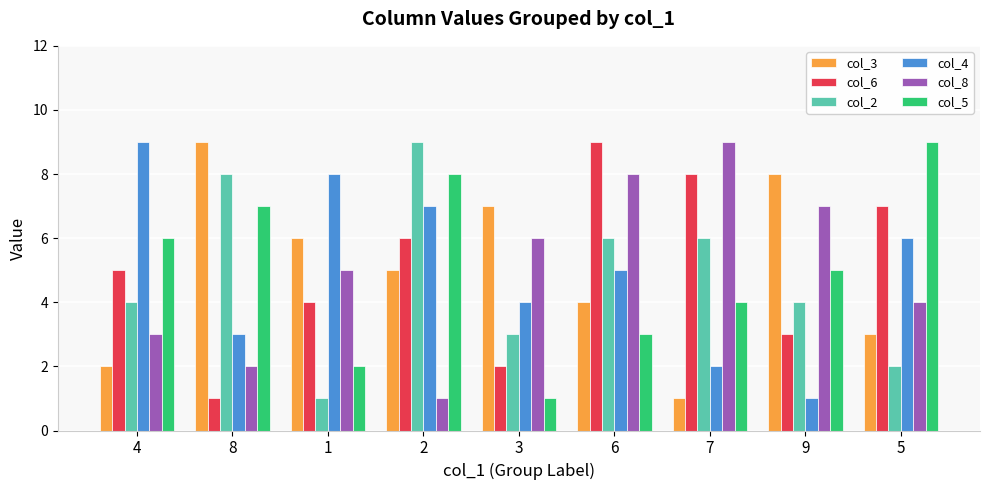

What is the label of the 6th bar from the right?

2